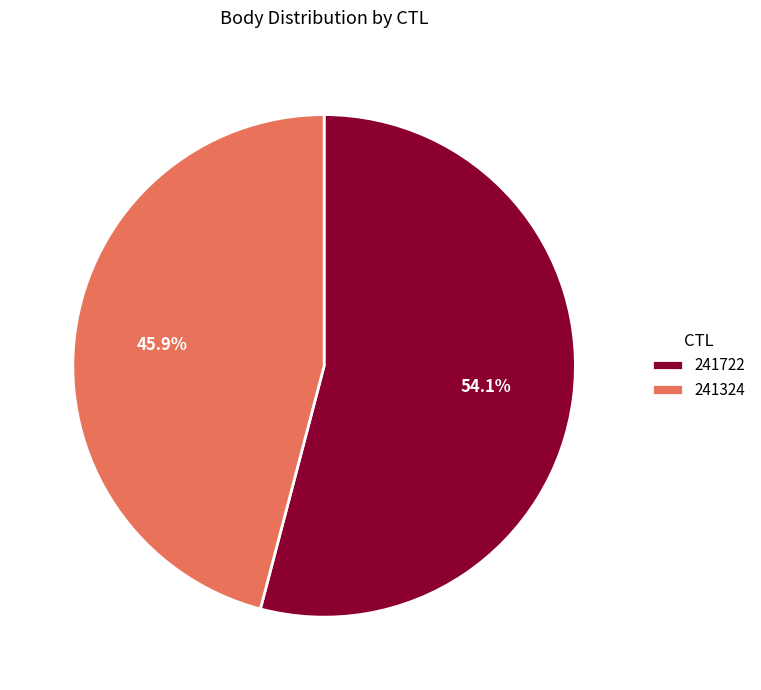

Is there a majority slice in this chart?

Yes